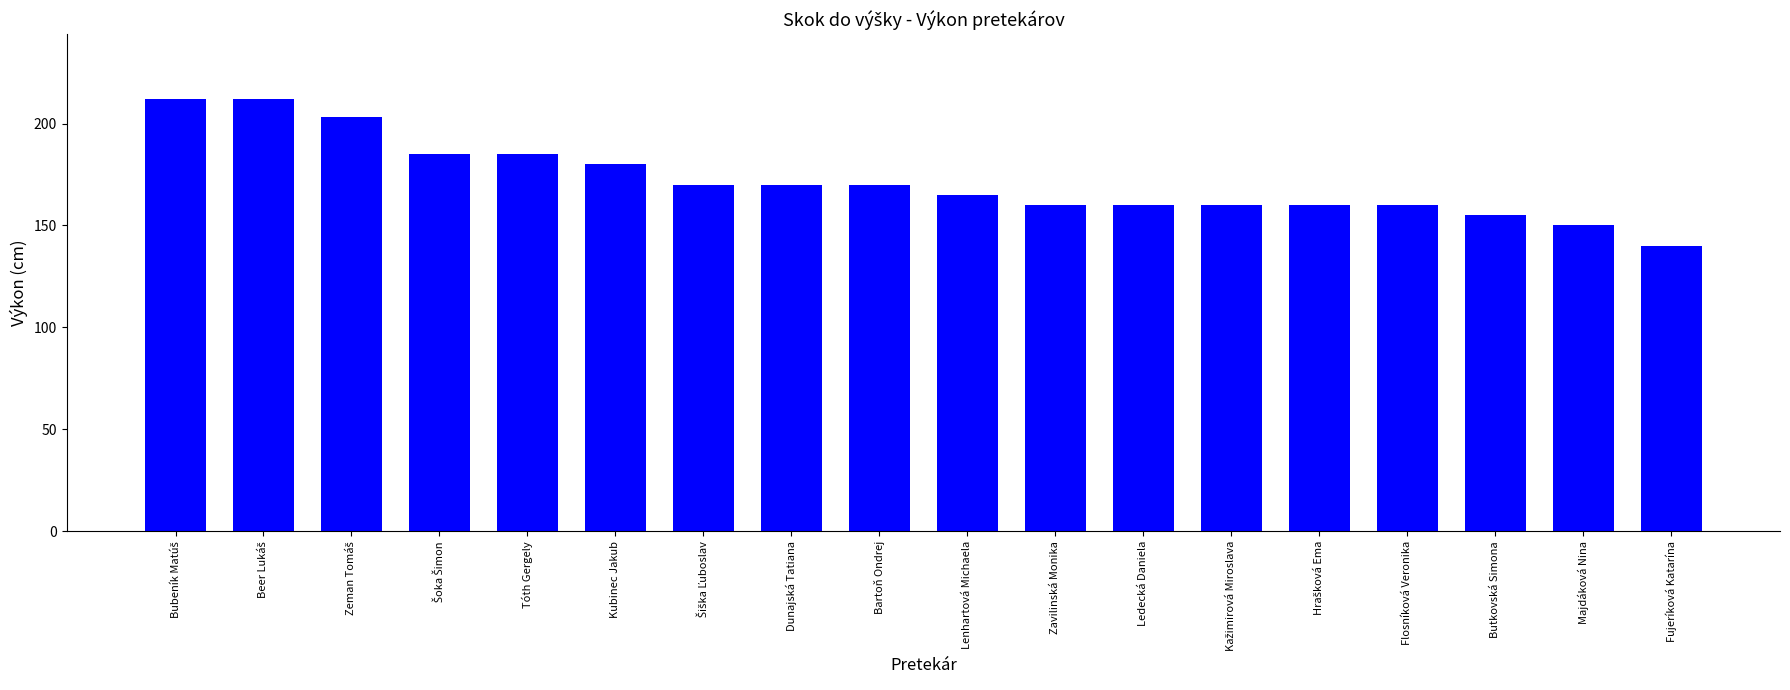

How many values are below 170?

9